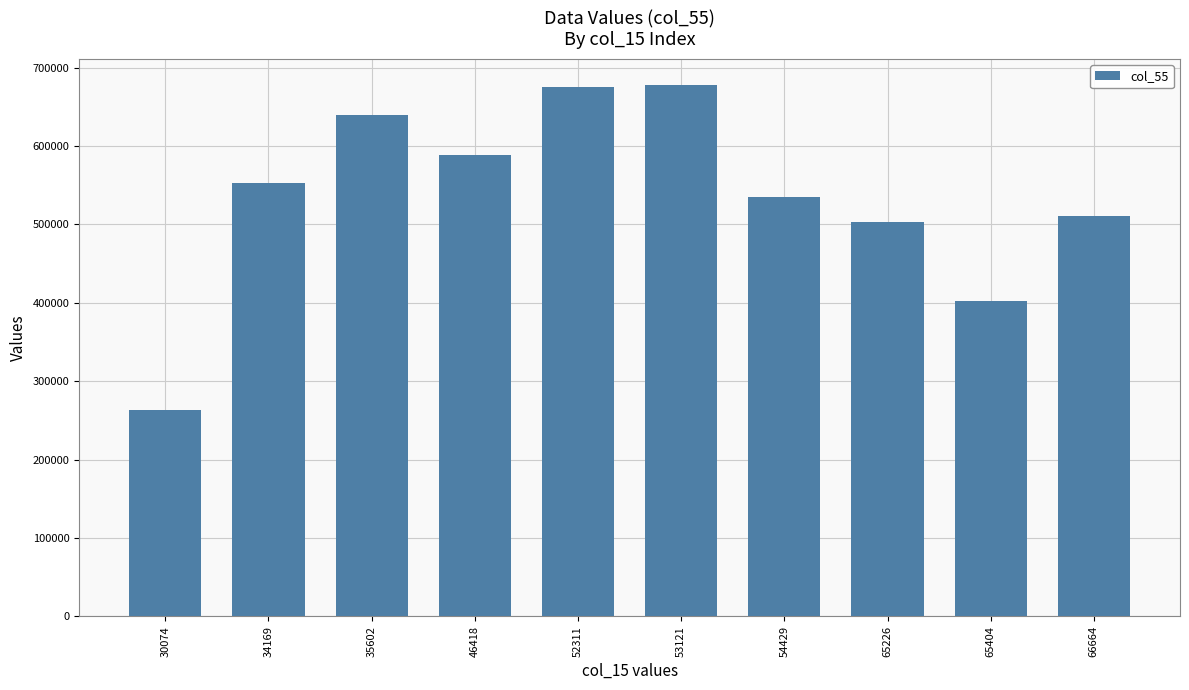

Approximately how many times larger is the value at 53121 compared to 34169?

1.2